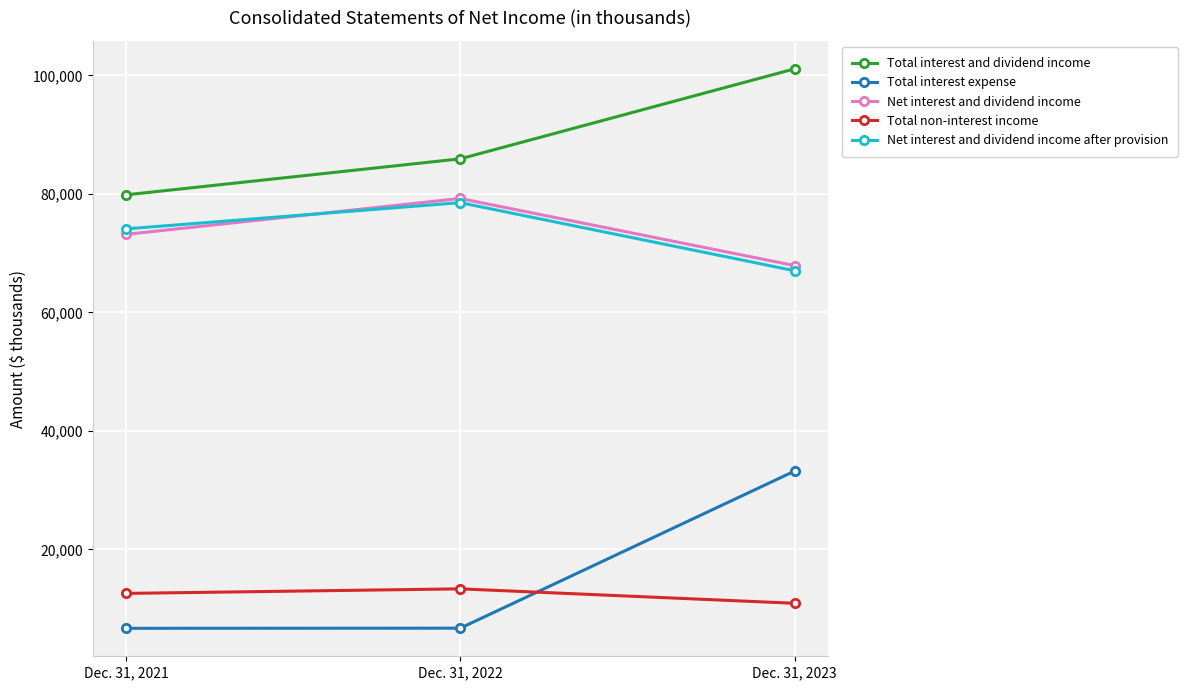

Rank the categories by Total interest and dividend income value from highest to lowest.

Dec. 31, 2023, Dec. 31, 2022, Dec. 31, 2021